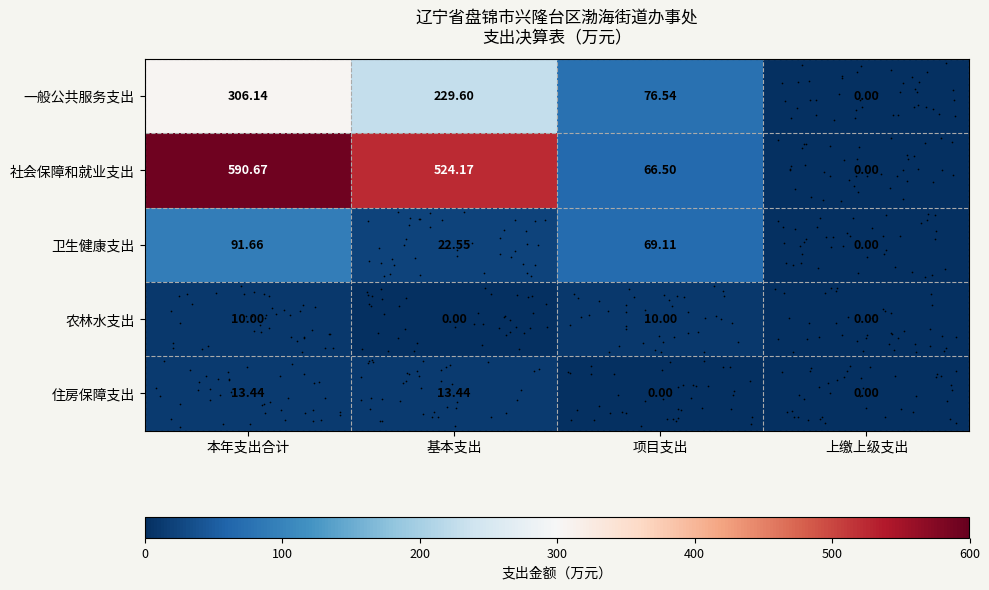

Where is 卫生健康支出 nearest to the value 45?

基本支出